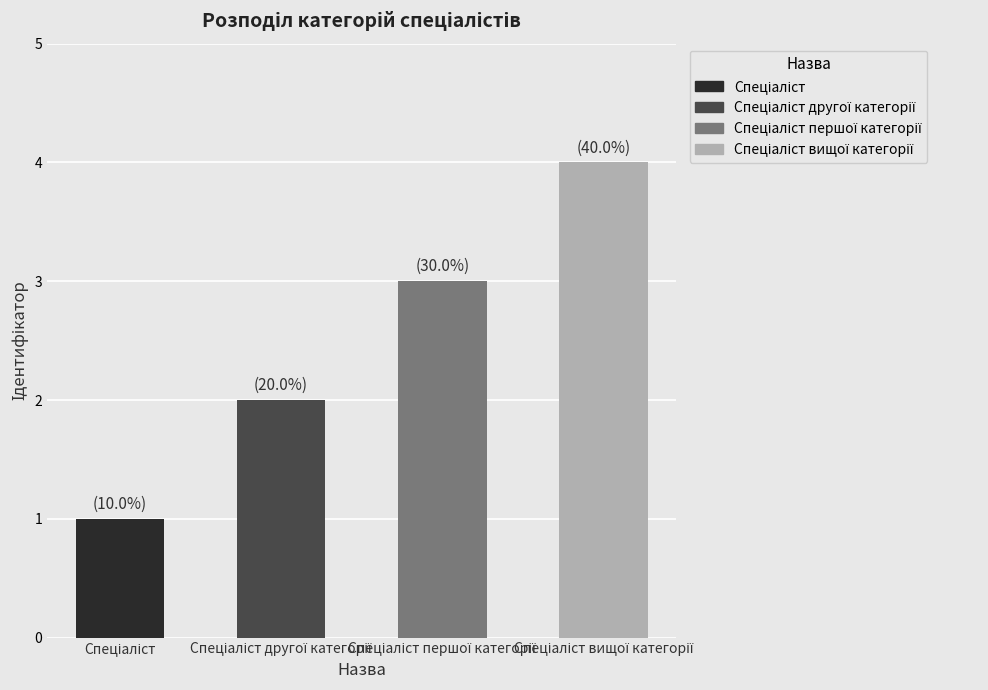

What is the sum of the values at Спеціаліст вищої категорії and Спеціаліст другої категорії?

6